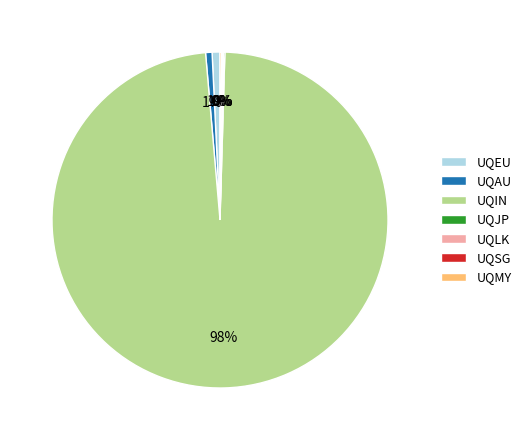

Between UQIN and UQAU, which is larger?

UQIN